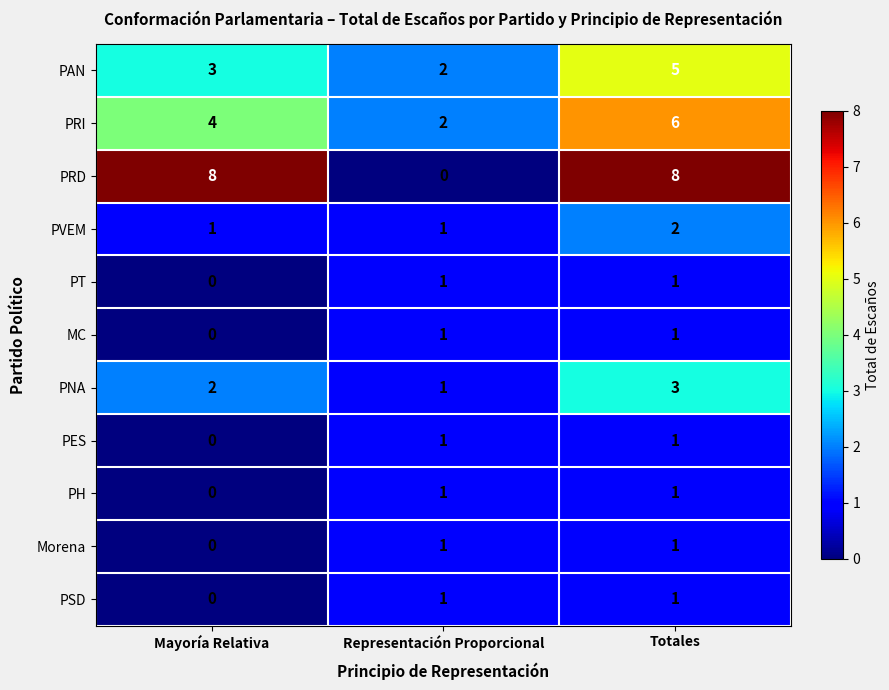

Between Mayoría Relativa and Representación Proporcional, which series saw the biggest shift?

PRD